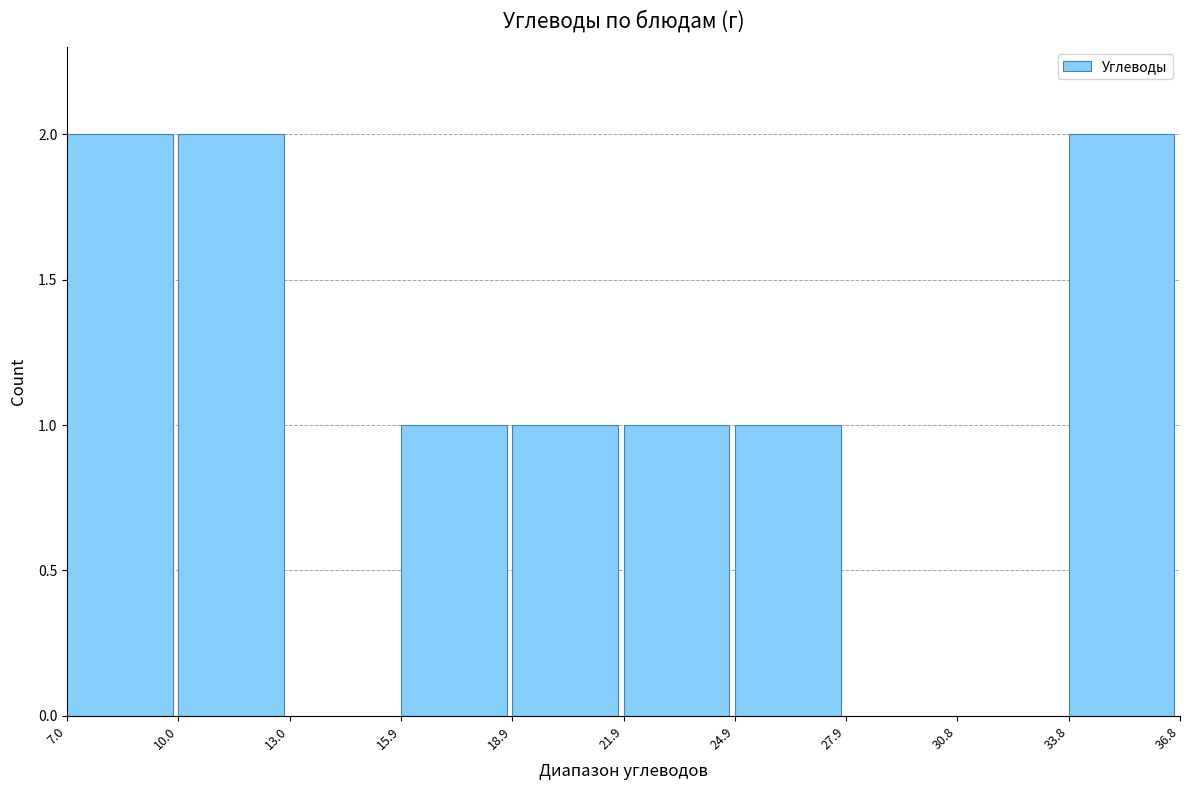

Reading left to right, transcribe this chart: for each bar, give the range it covers on the x-axis and its height. The values are not printed on the chart, so give them approximately, as read against the axis.

7.0 to 10.0: 2
10.0 to 13.0: 2
13.0 to 15.9: 0
15.9 to 18.9: 1
18.9 to 21.9: 1
21.9 to 24.9: 1
24.9 to 27.9: 1
27.9 to 30.8: 0
30.8 to 33.8: 0
33.8 to 36.8: 2